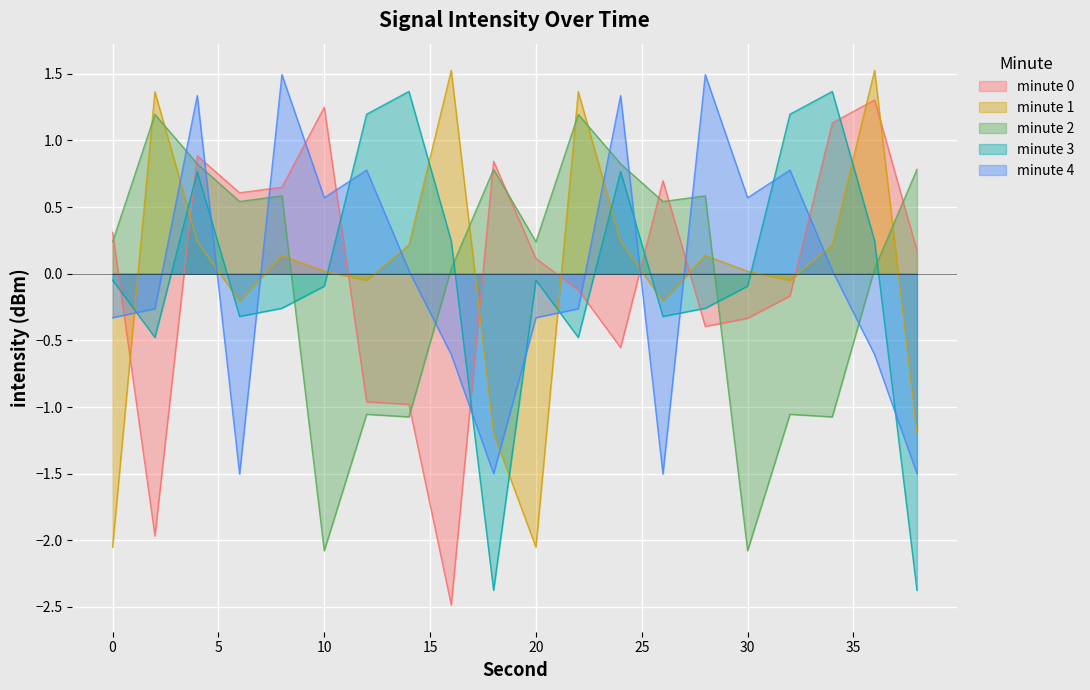

What is the spread (max minus min) of values at 24?

1.9